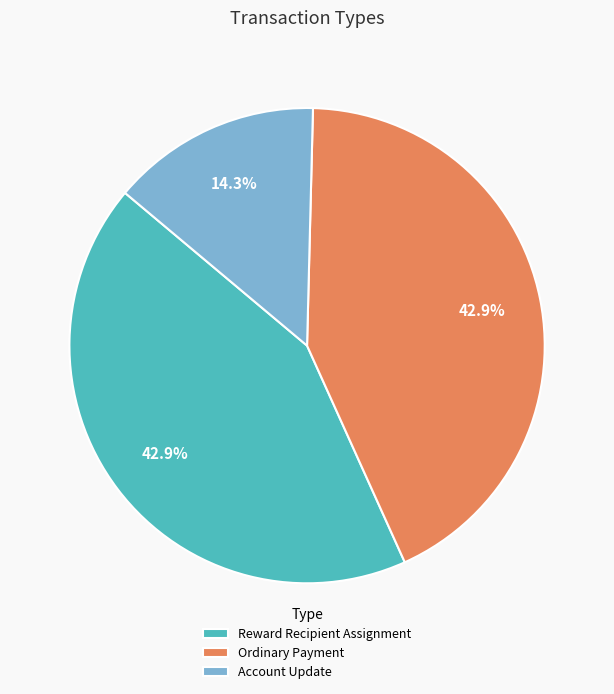

Approximately how many times larger is the value at Ordinary Payment compared to Reward Recipient Assignment?

1.0